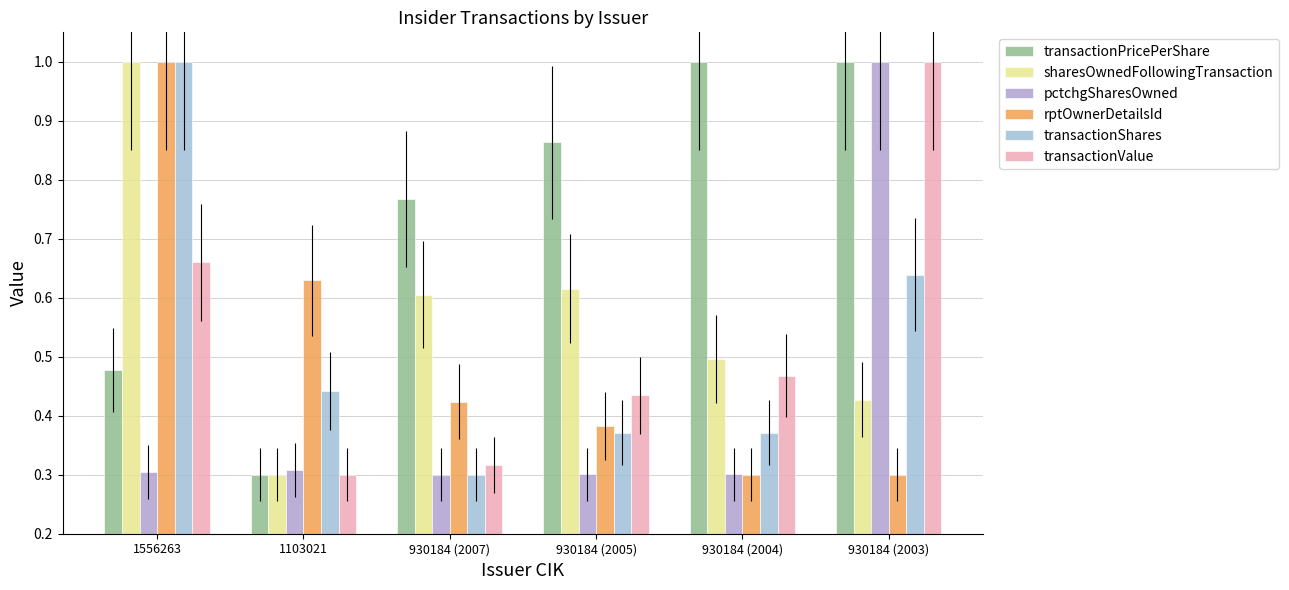

Count the number of data series in this chart.

6